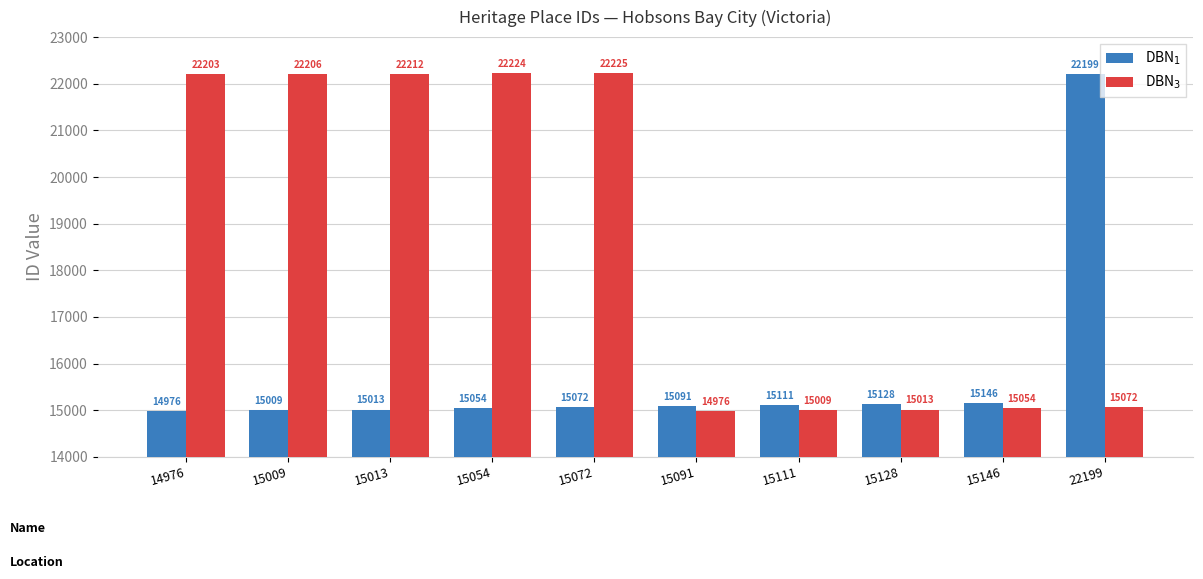

What are all the series names shown in the legend?

DBN$_1$, DBN$_3$